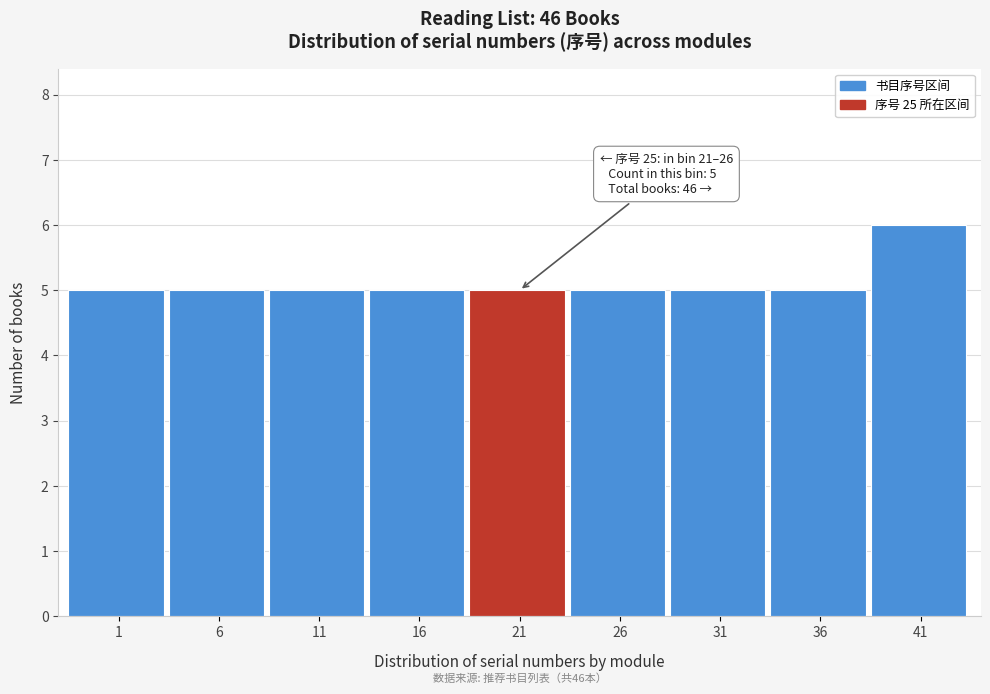

Reading left to right, extract all data points from this chart.

5	5	5	5	5	5	5	5	6